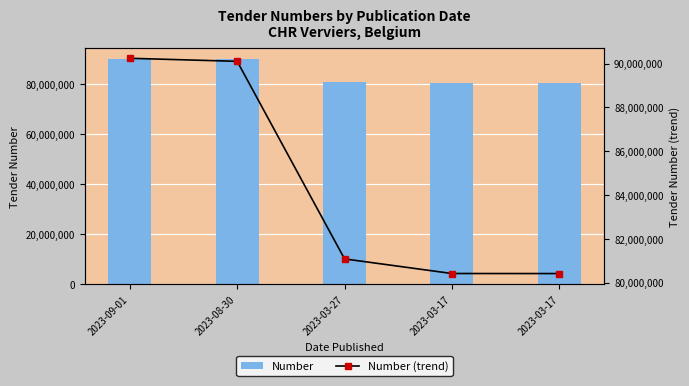

At which category does the chart reach its peak across all series?

2023-09-01